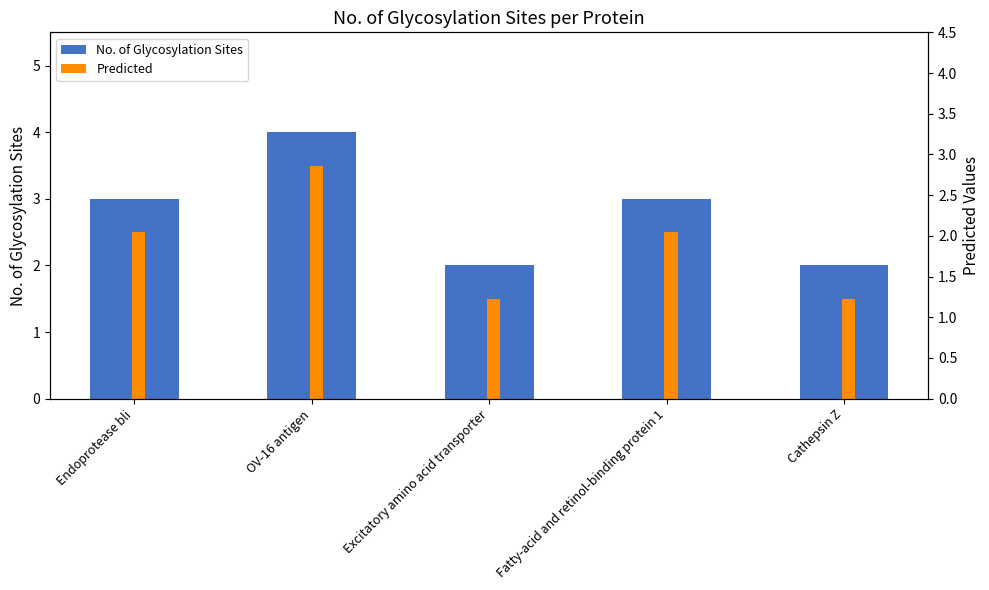

What position from the right is Cathepsin Z?

1